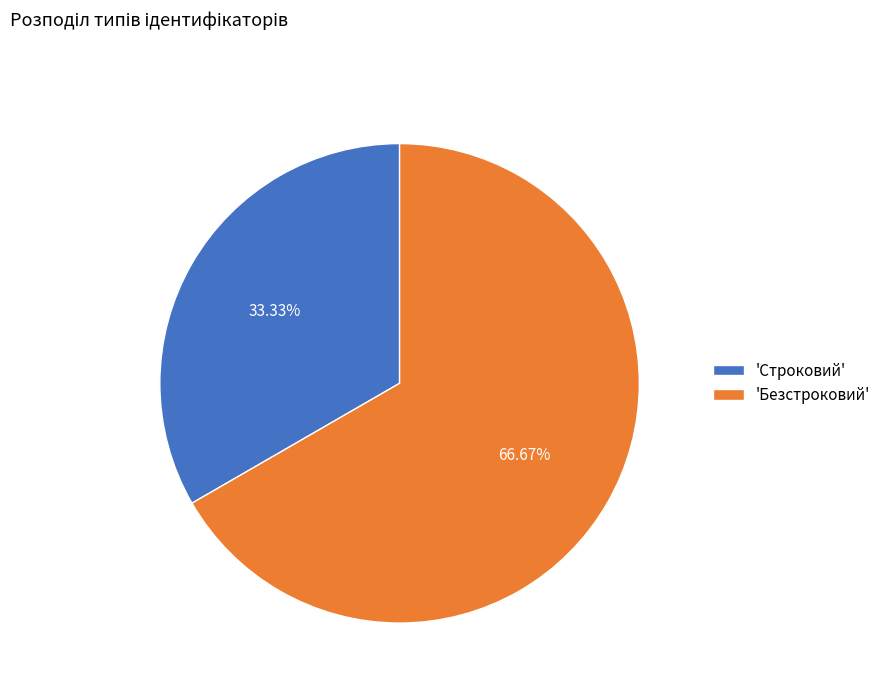

What is the majority slice?

'Безстроковий'